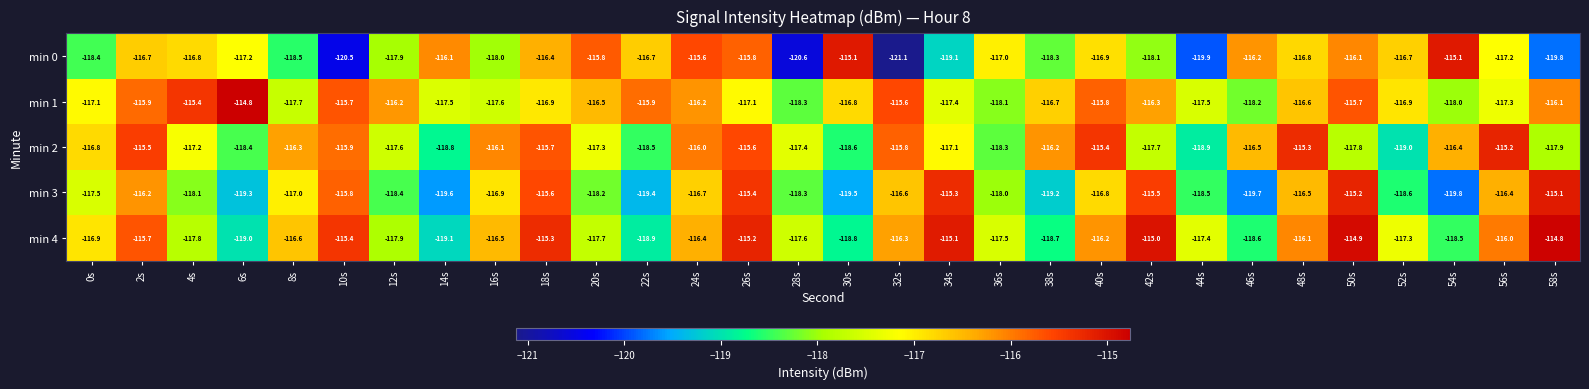

Where does the min 2 series first go above -116?

2s